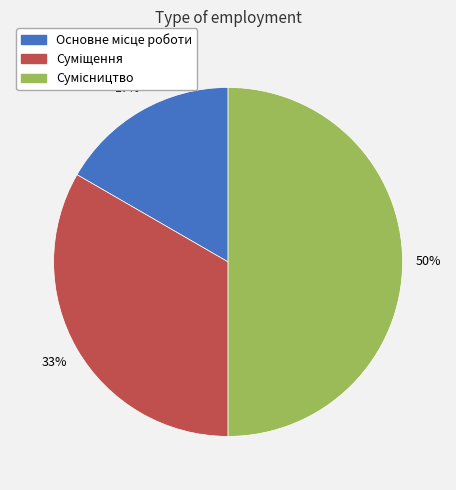

How many segments does this pie chart have?

3